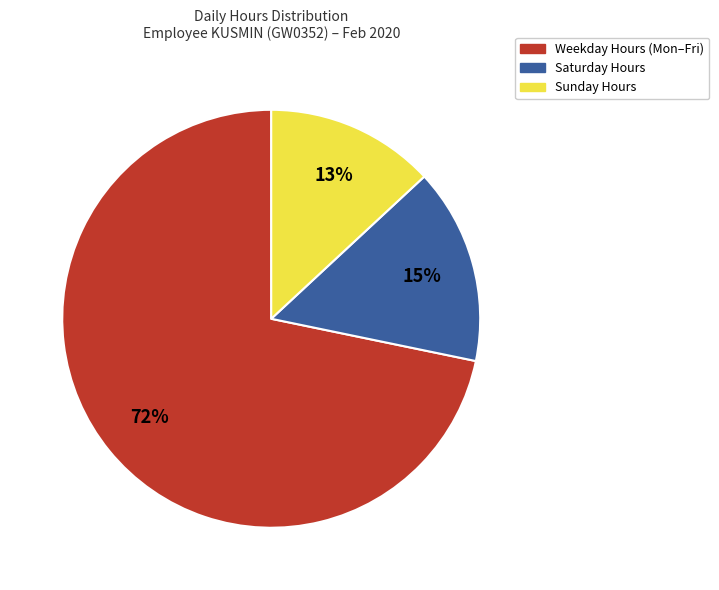

True or false: Weekday Hours (Mon–Fri) accounts for 72% of the total.

True